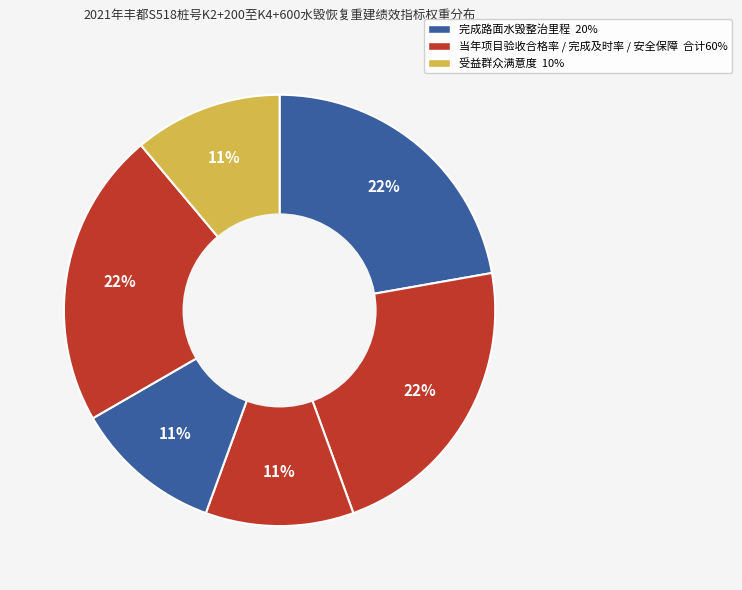

How many segments does this pie chart have?

6